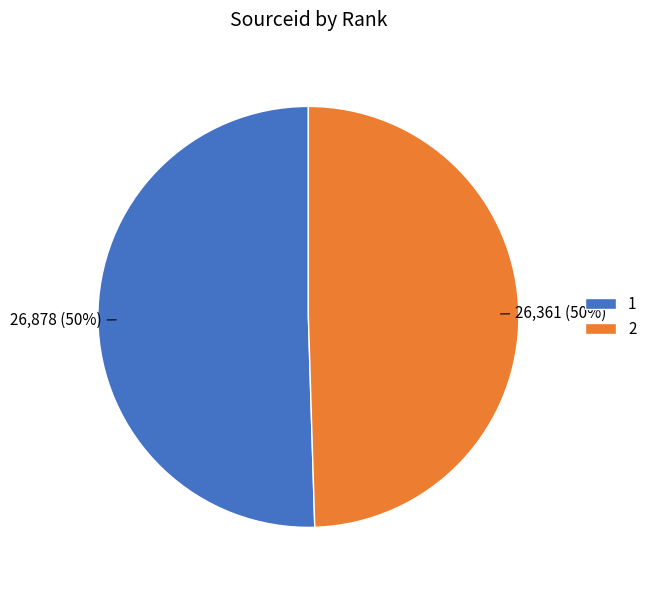

To the nearest percent, what portion does 2 represent?

50%